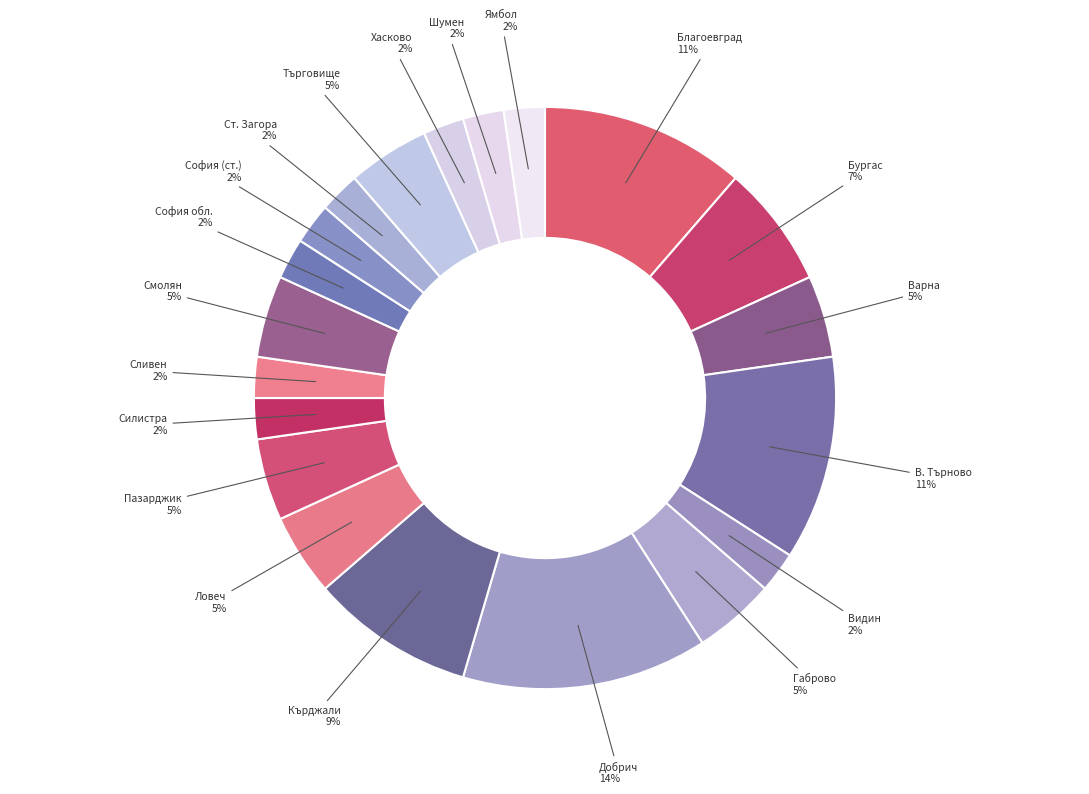

How many segments does this pie chart have?

20